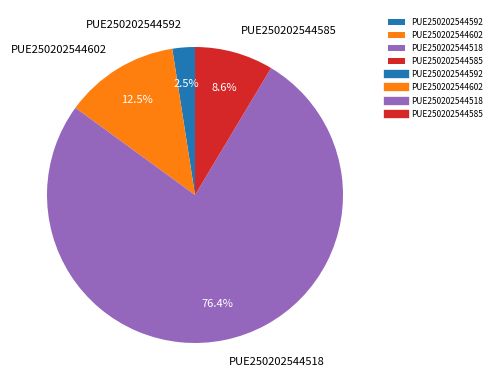

Combined, what portion of the pie is PUE250202544592 and PUE250202544518?

78.9%